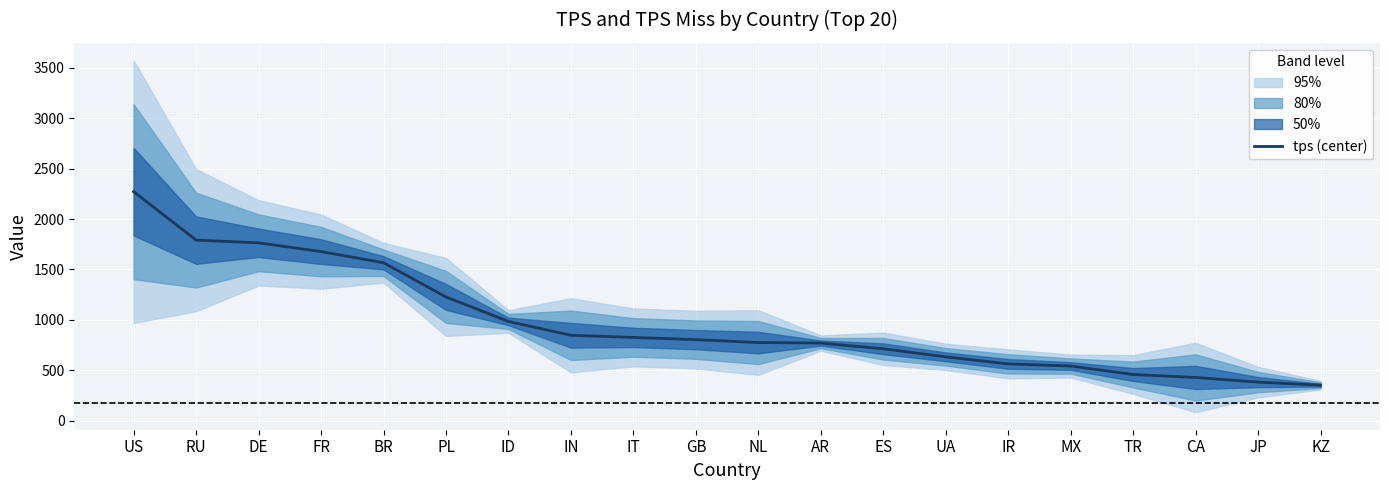

What is the difference between the maximum and minimum values?

1920.9